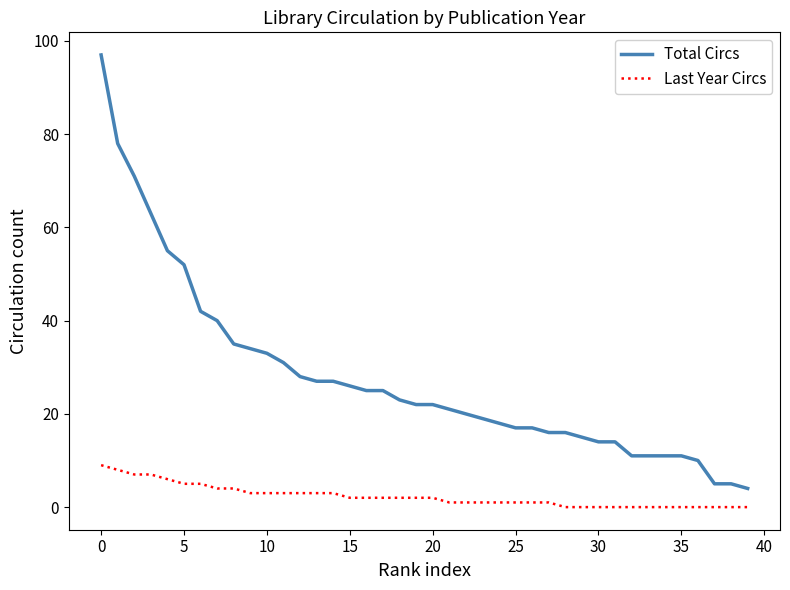

Which series has the largest total across all categories?

Total Circs